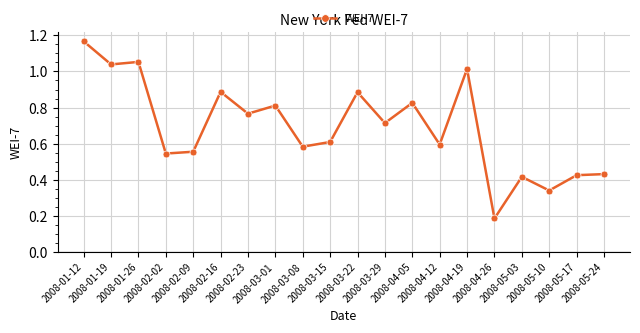

What is the change in value from 2008-01-19 to 2008-03-22?

-0.2